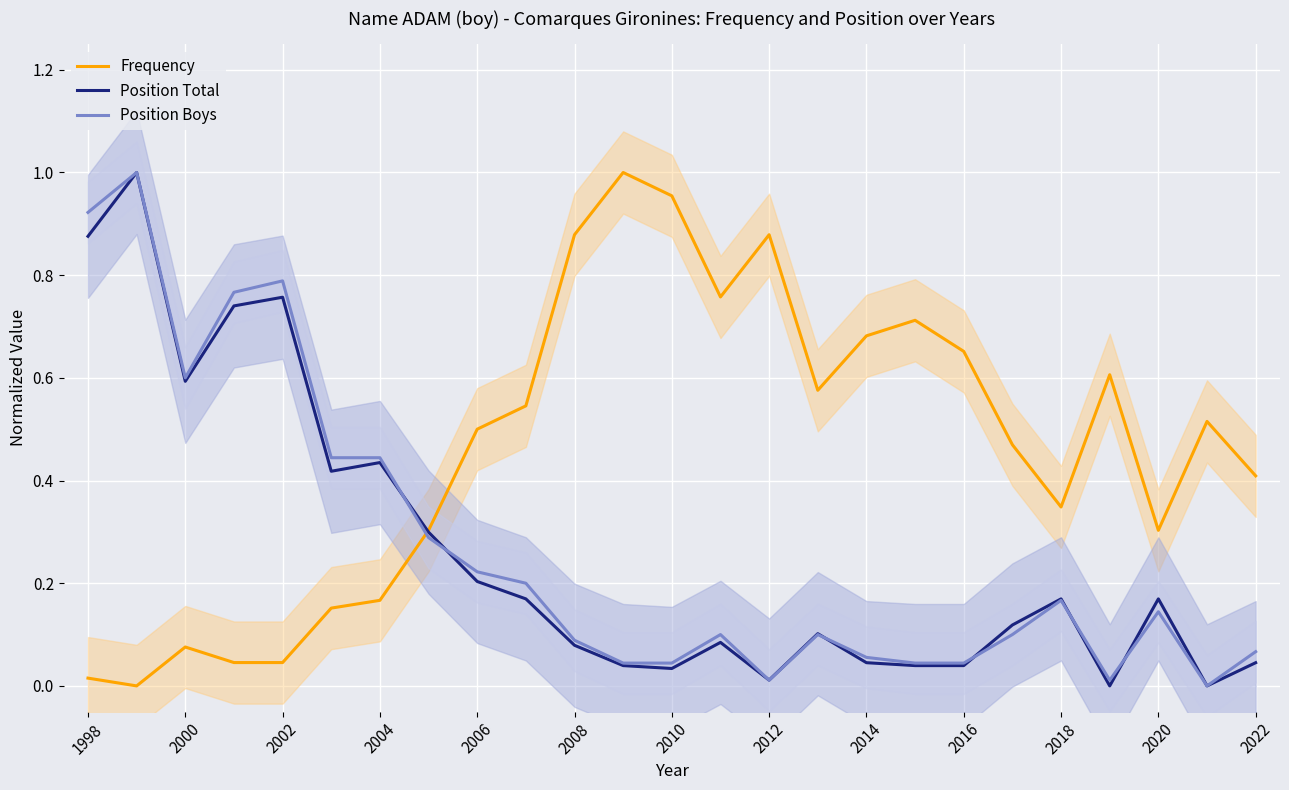

True or false: Position Boys has a value of 0.2 at 2020.

False